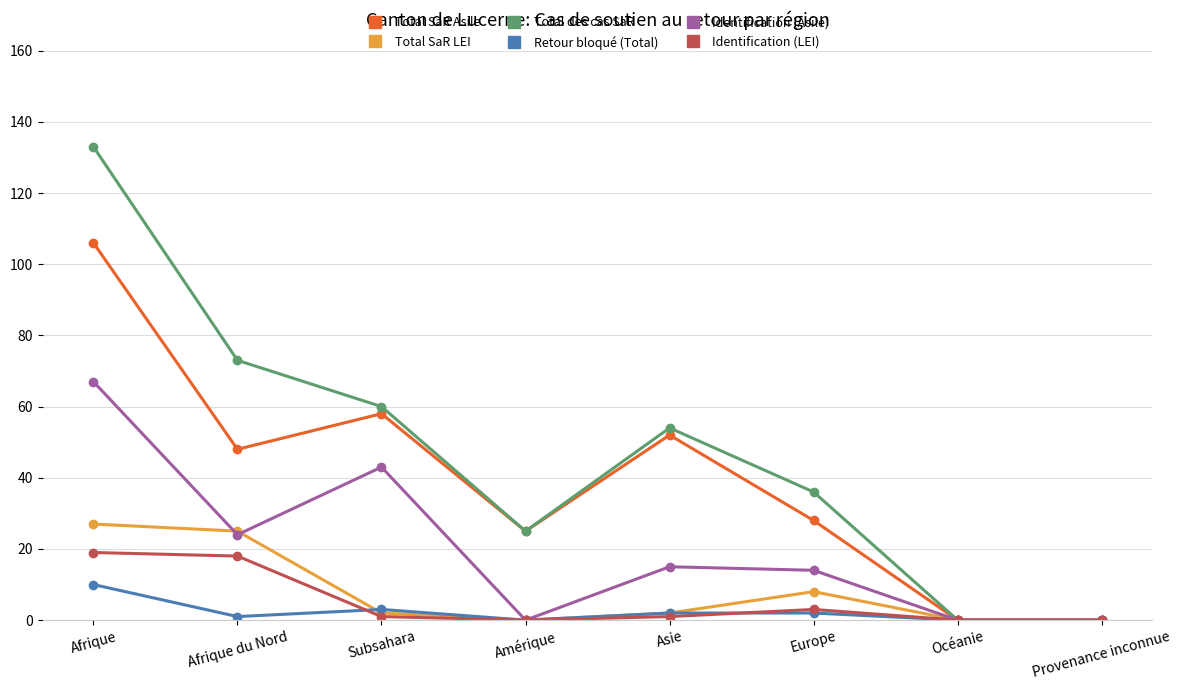

What is the average value of the Total des cas SaR series?

48